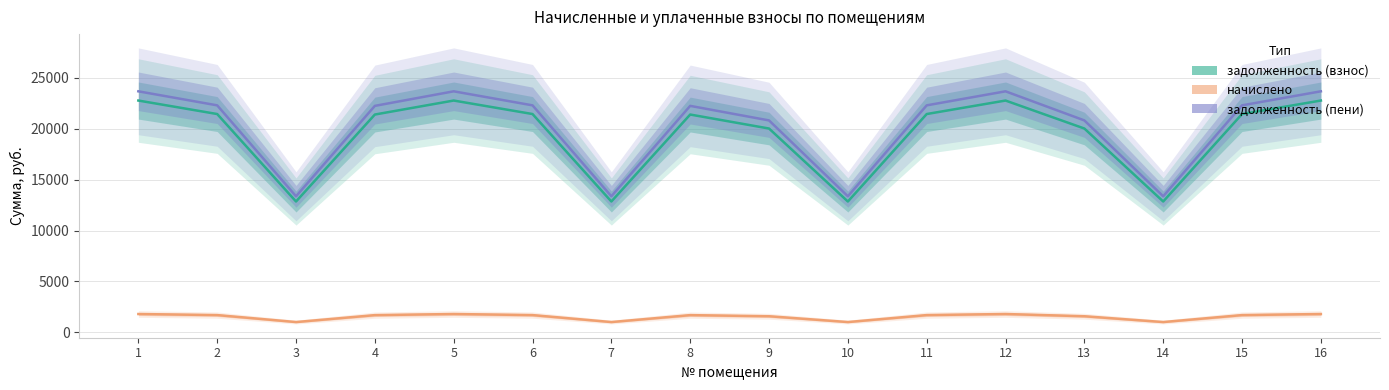

How many interior local valleys does the задолженность (взнос) series have?

4